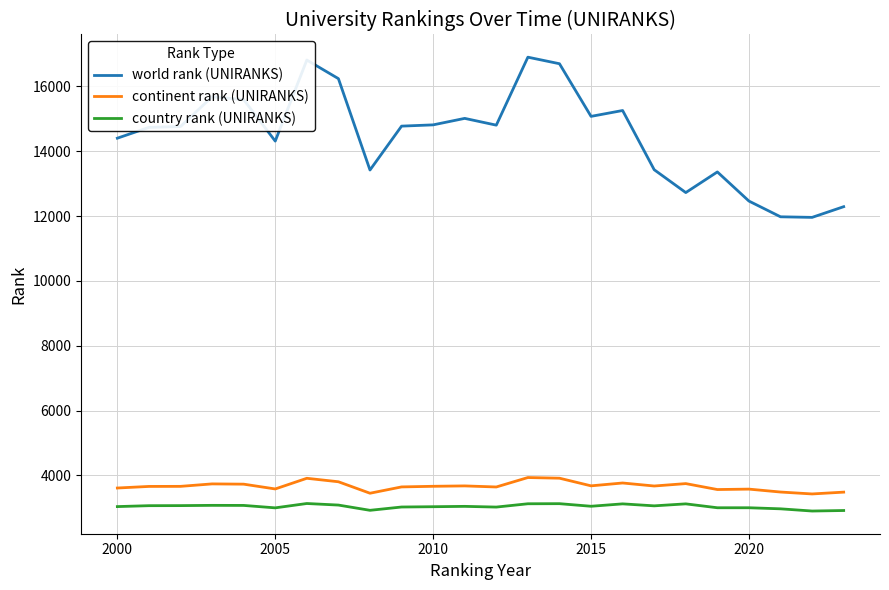

What is the difference between the maximum and minimum values in the country rank (UNIRANKS) series?

232